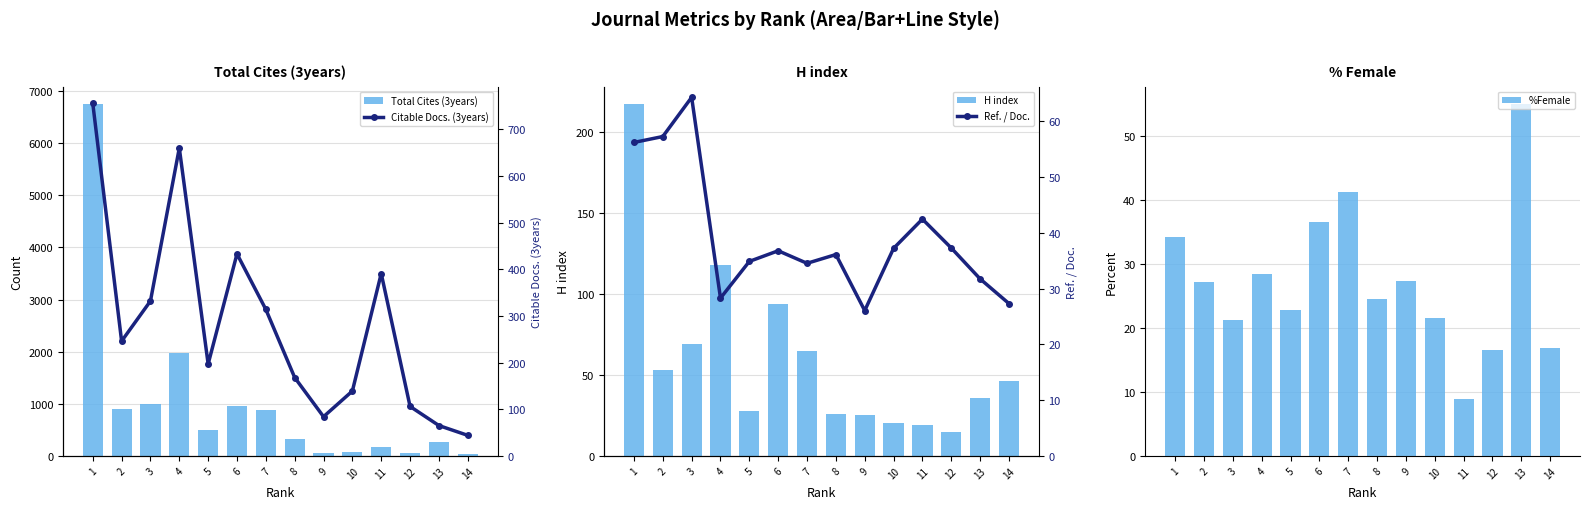

Which series has the largest range (max minus min)?

Total Cites (3years)